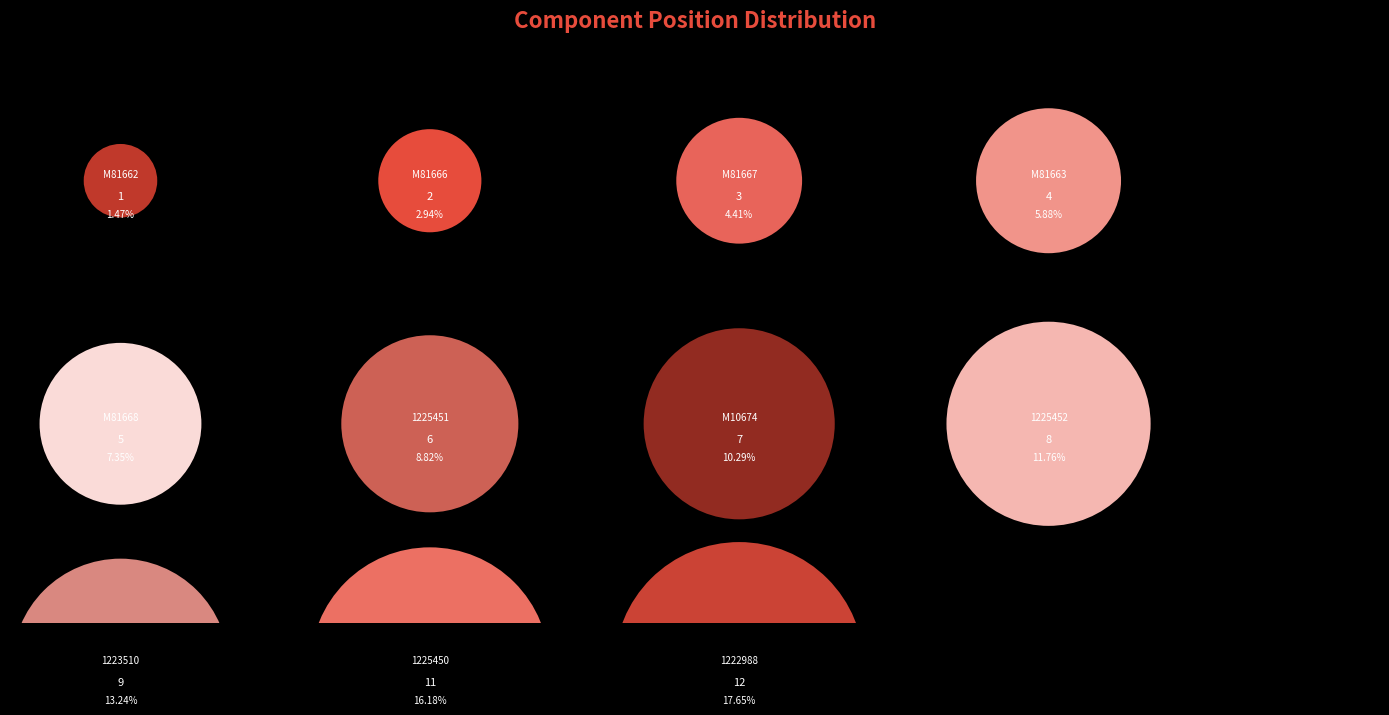

To the nearest percent, what is the average slice percentage?

9%